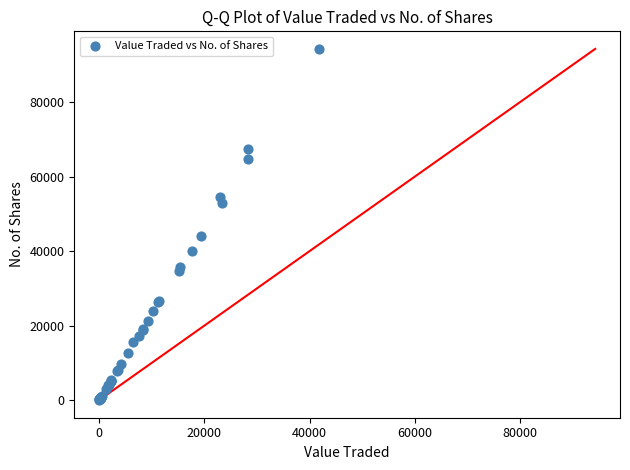

What Y value in the scatter plot is closest to 47150?

44050